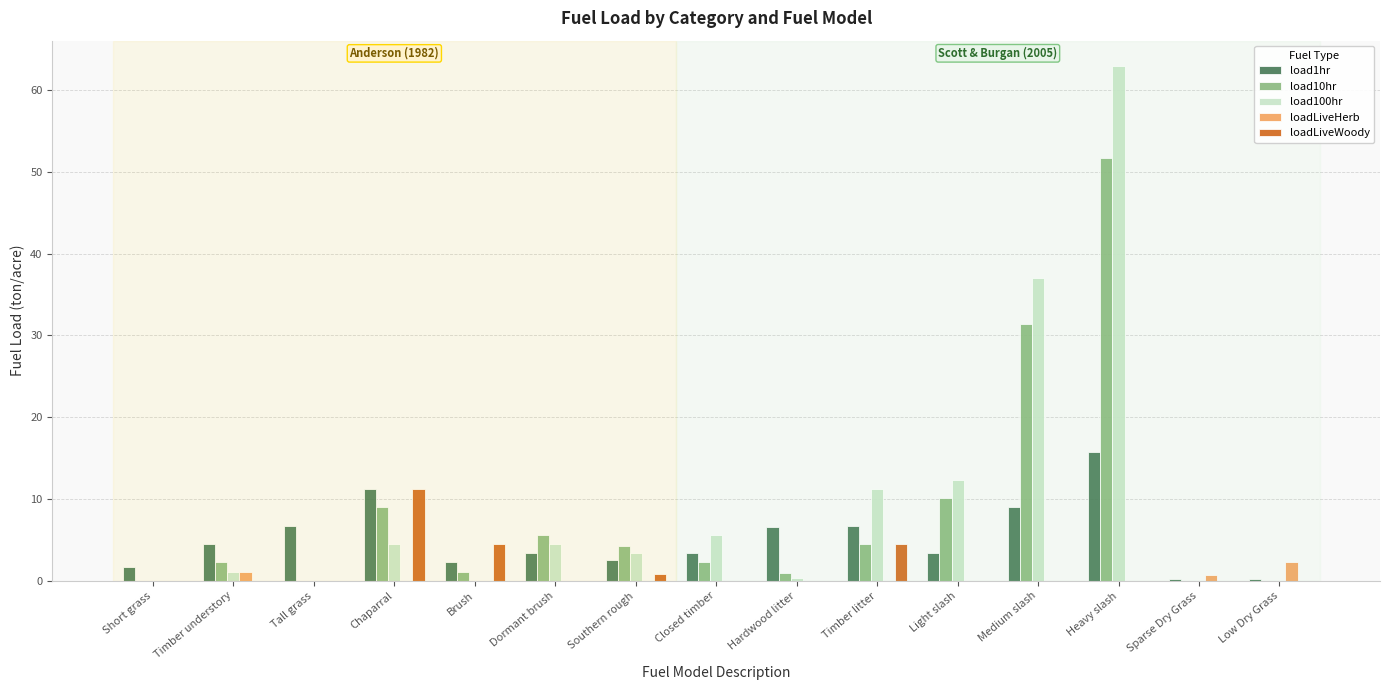

Is the value of load1hr at Low Dry Grass greater than the value of load10hr at Timber understory?

No